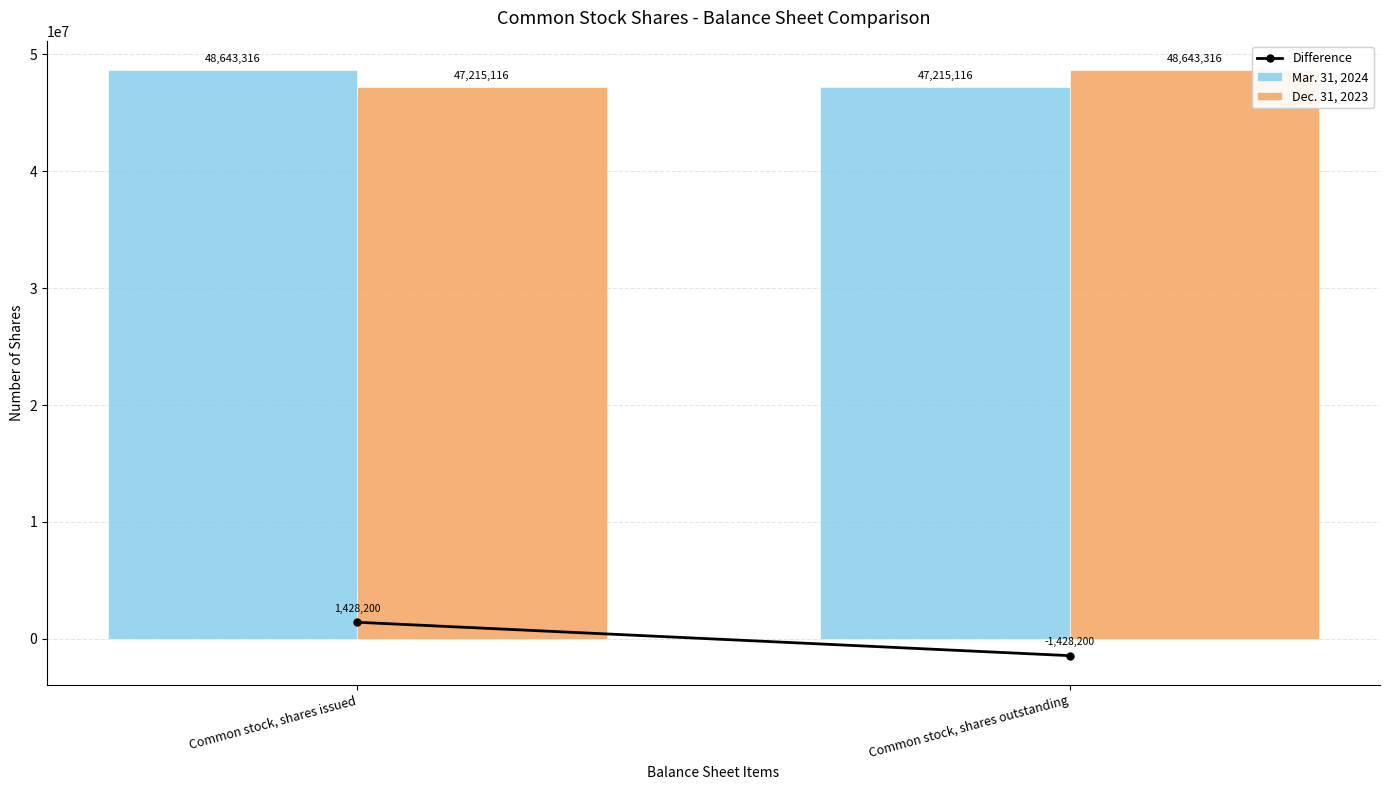

Reading left to right, list all the values displayed in this chart.

Mar. 31, 2024: Common stock, shares issued=48643316	Common stock, shares outstanding=47215116
Dec. 31, 2023: Common stock, shares issued=47215116	Common stock, shares outstanding=48643316